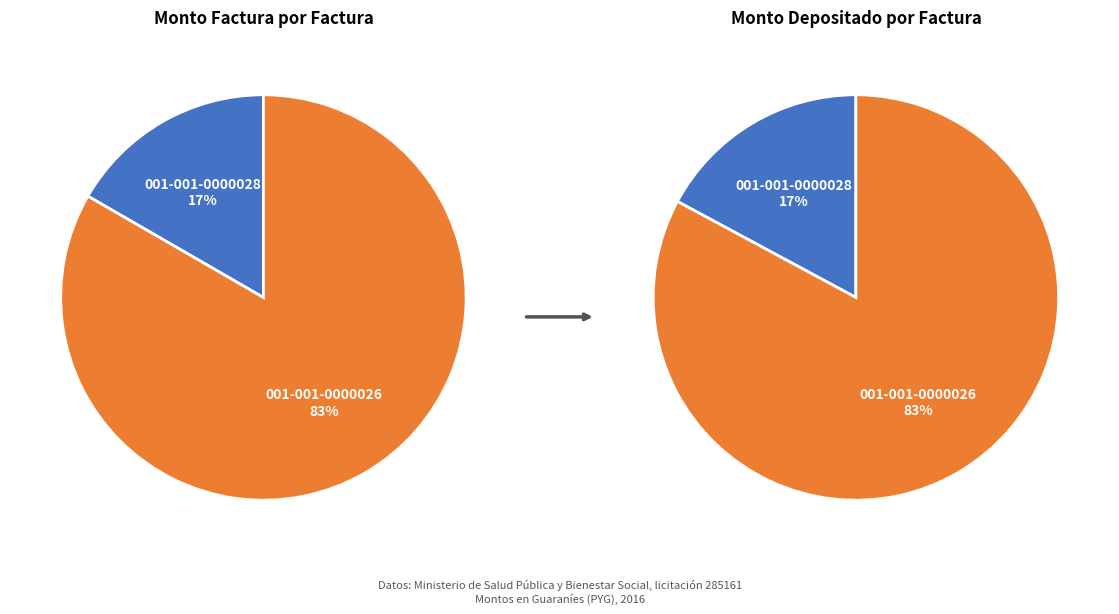

Which slice is the largest?

001-001-0000026